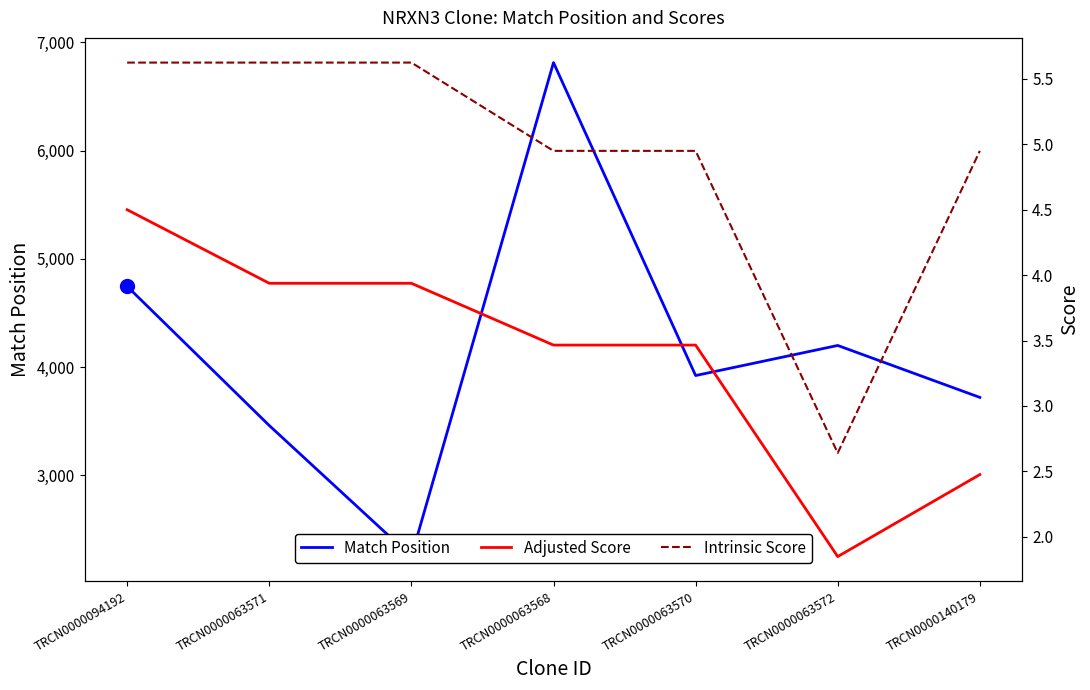

Count the number of categories in the chart.

7